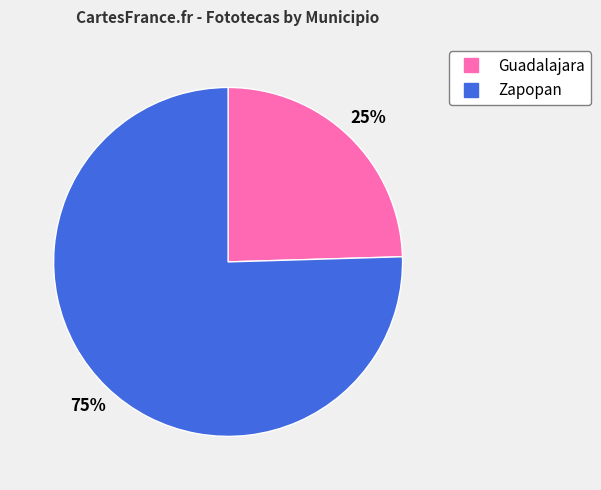

To the nearest percent, what is the average slice percentage?

50%